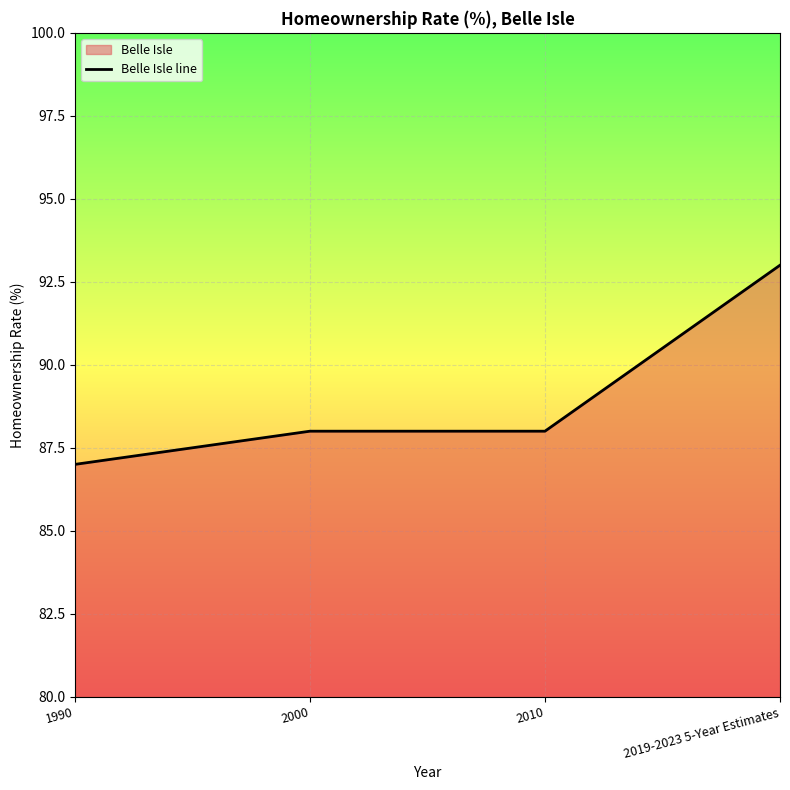

Reading left to right, transcribe all the data shown in this chart.

87	88	88	93